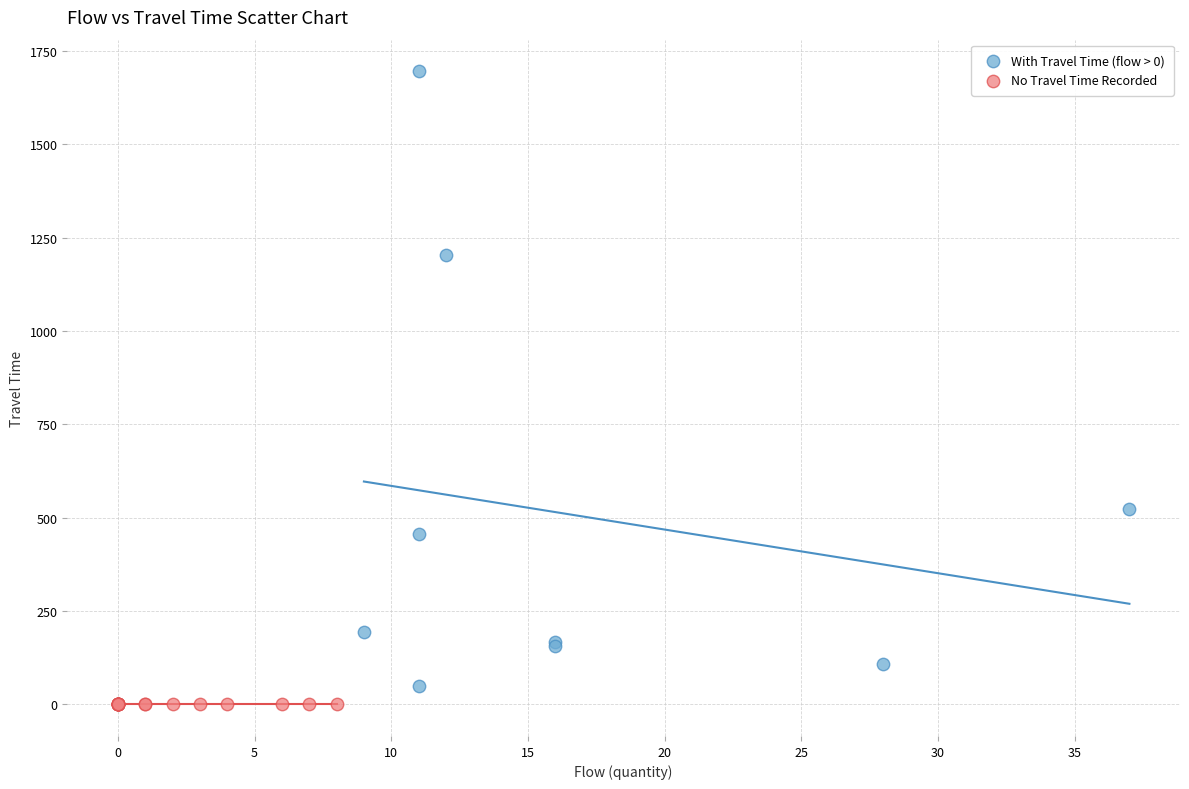

Which series contains the highest Y value?

With Travel Time (flow > 0)